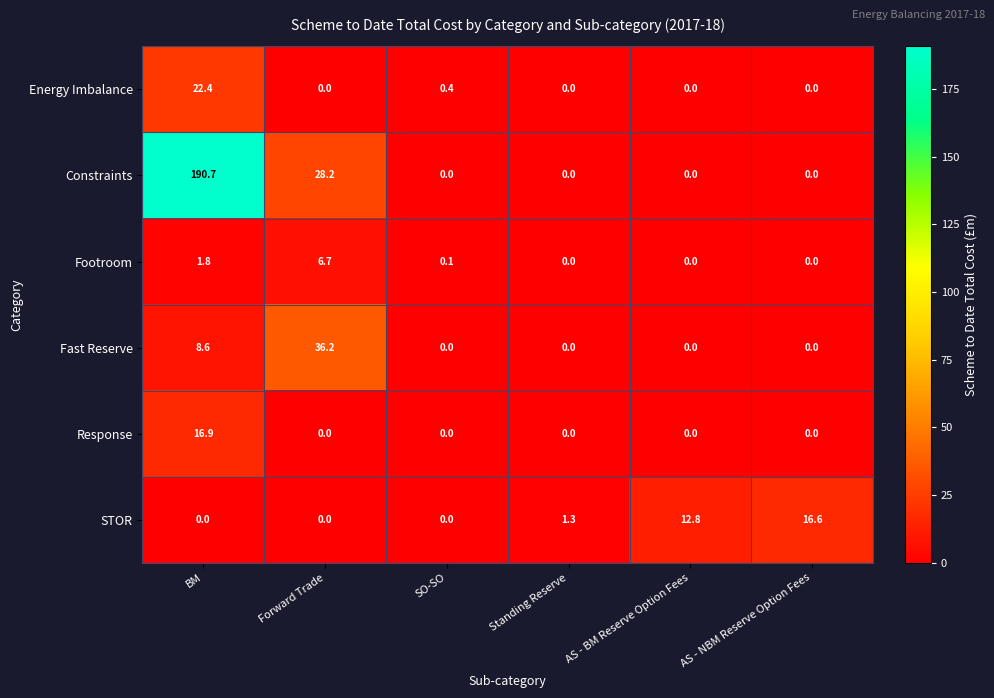

Count the number of categories in the chart.

6